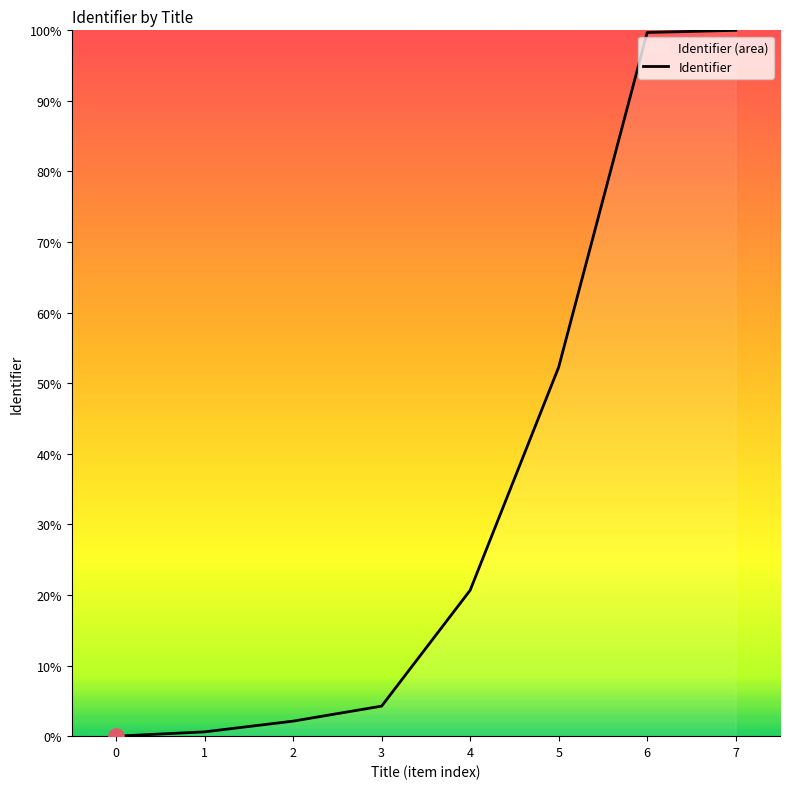

What is the ratio of the value at 7 to the value at 2?

47.0